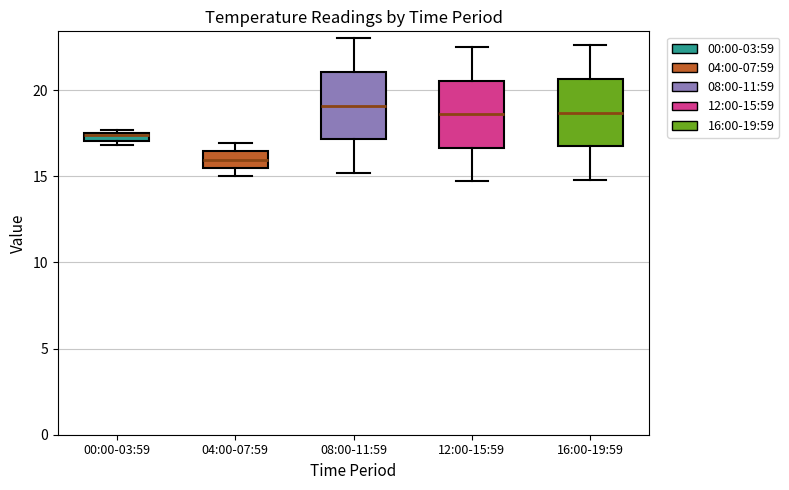

Where does the lower whisker of the box for 16:00-19:59 end on the y-axis? The values are not printed on the chart, so give them approximately, as read against the axis.

15.0